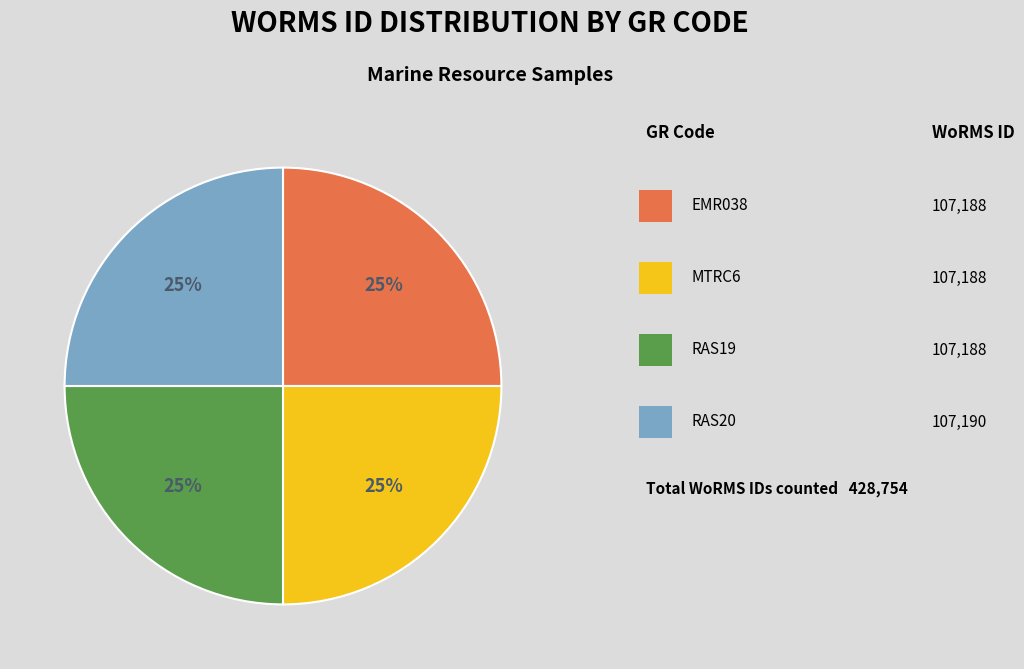

To the nearest percent, what is the average slice percentage?

25%